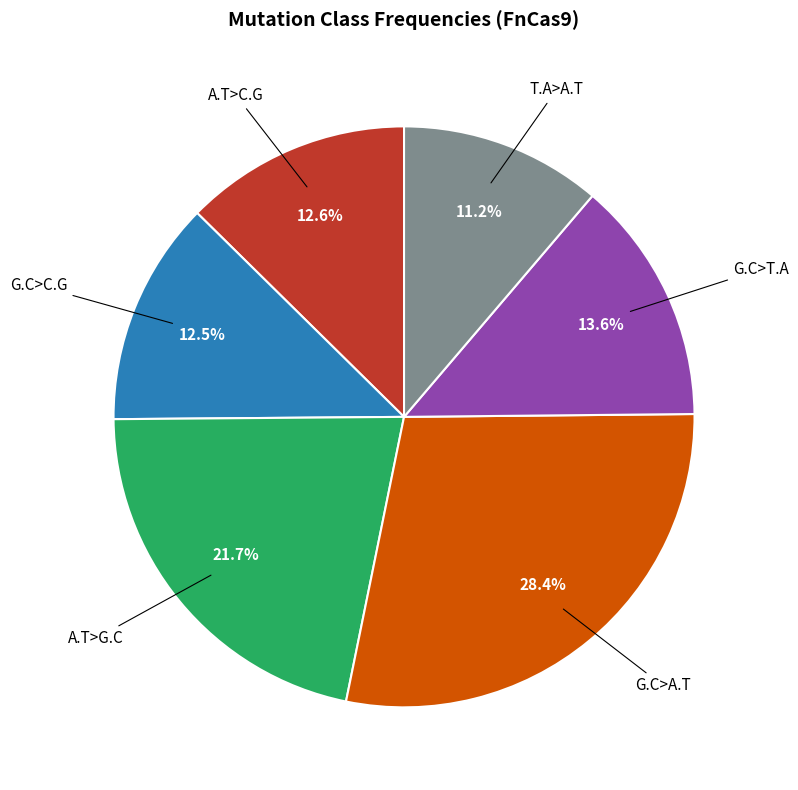

Count the number of slices in the pie.

6